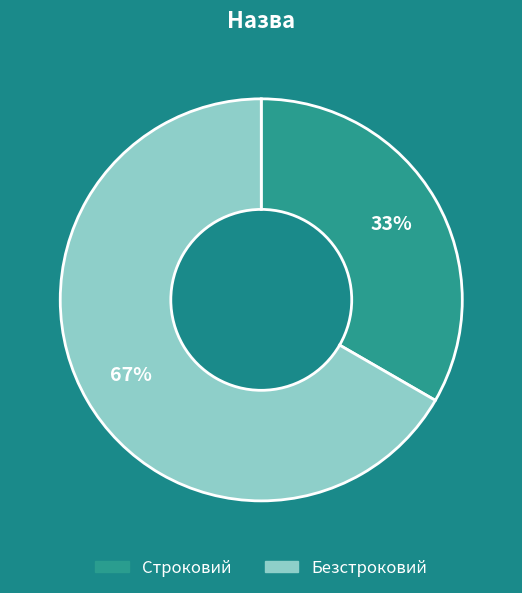

How many slices are in this pie chart?

2